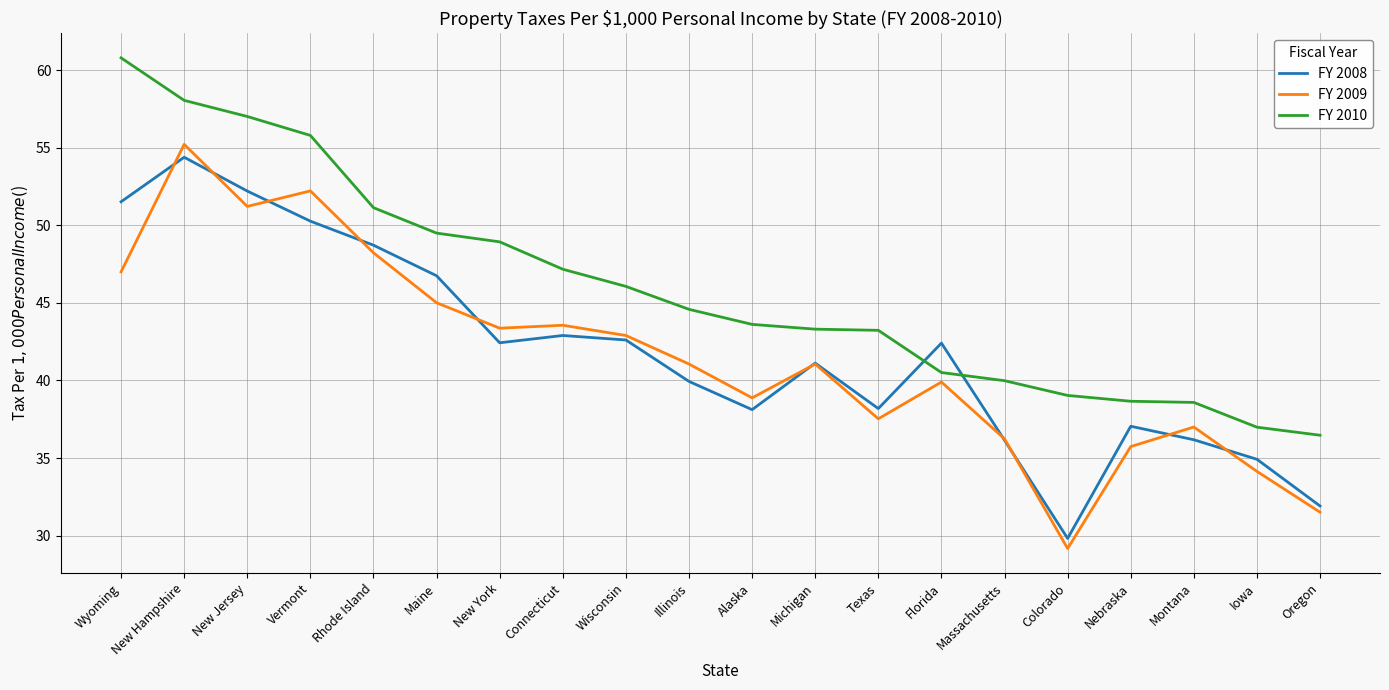

What position from the left is Michigan?

12